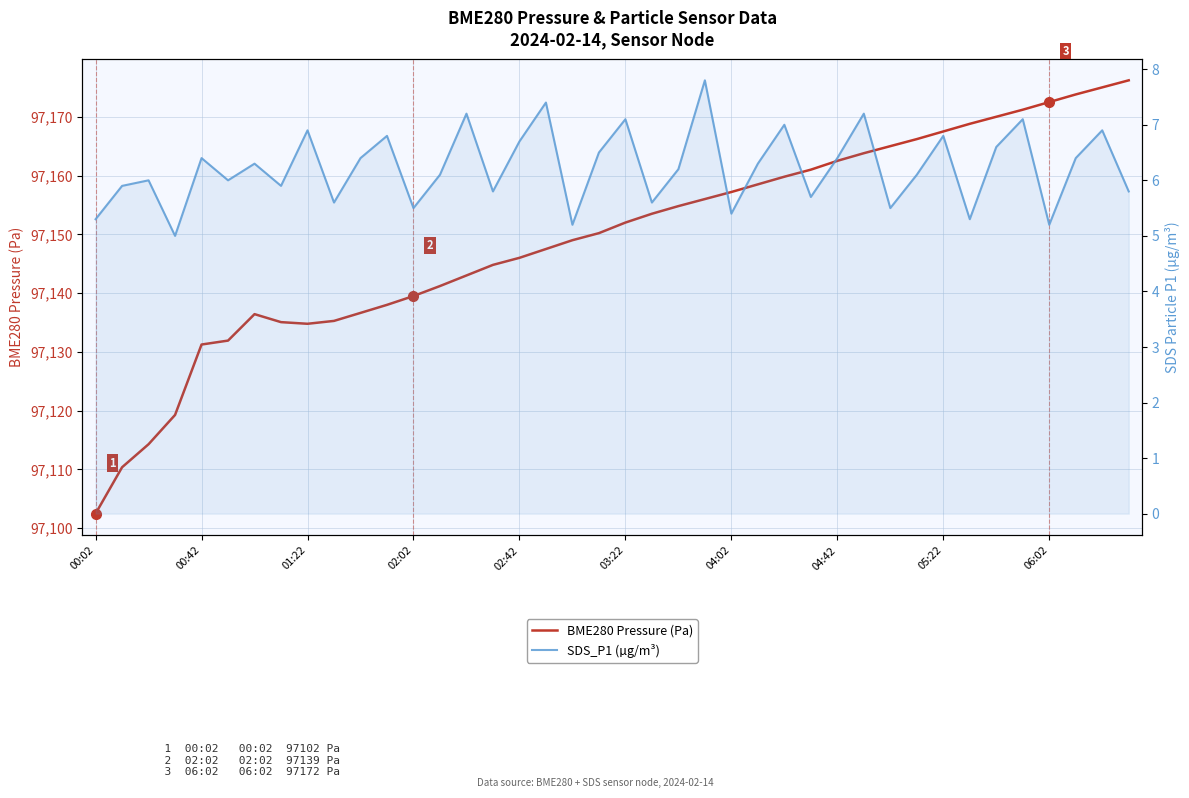

True or false: BME280 Pressure (Pa) and SDS_P1 (µg/m³) intersect in this chart.

False